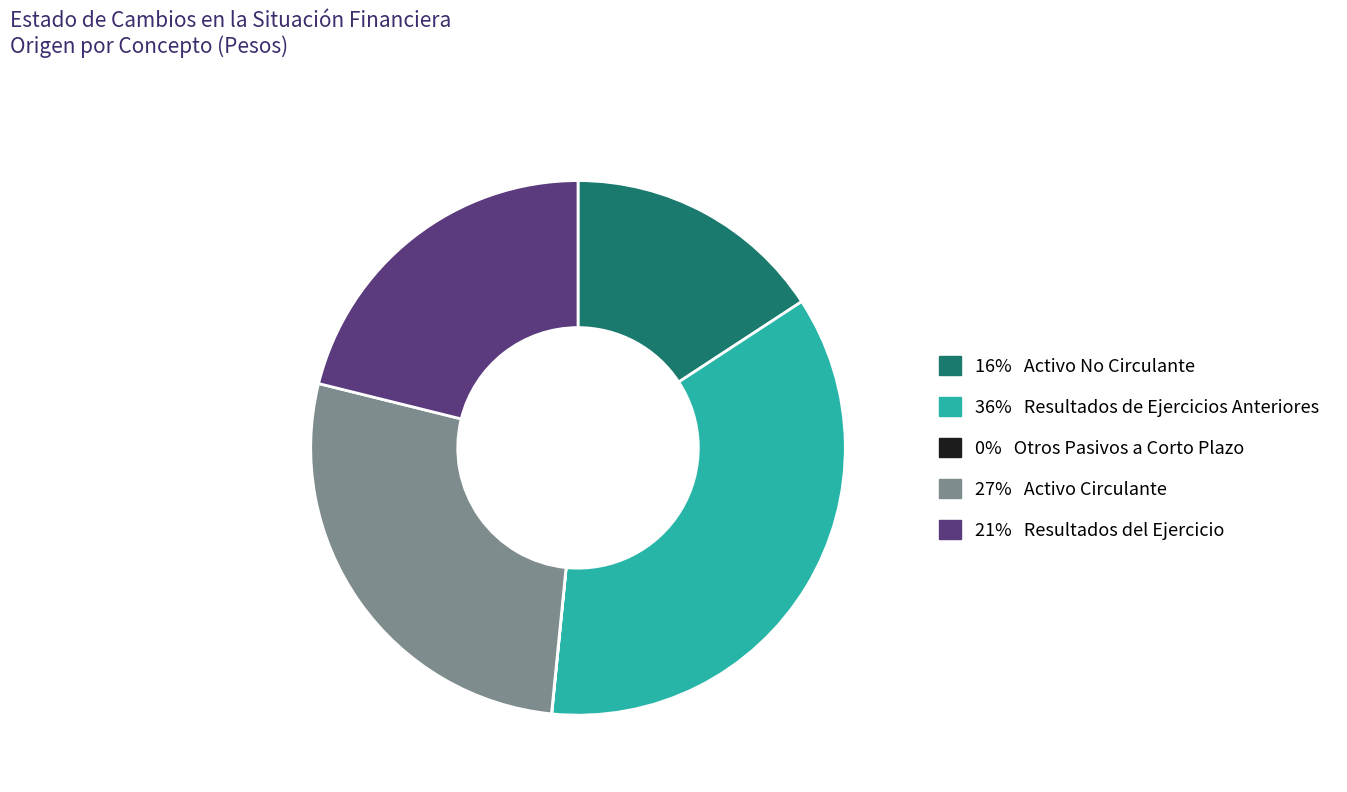

Does any single category account for the majority?

No